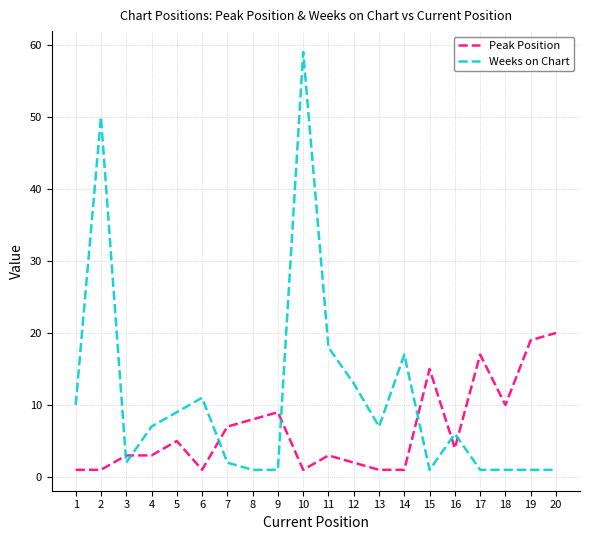

Where does the Weeks on Chart series first go above 7?

1